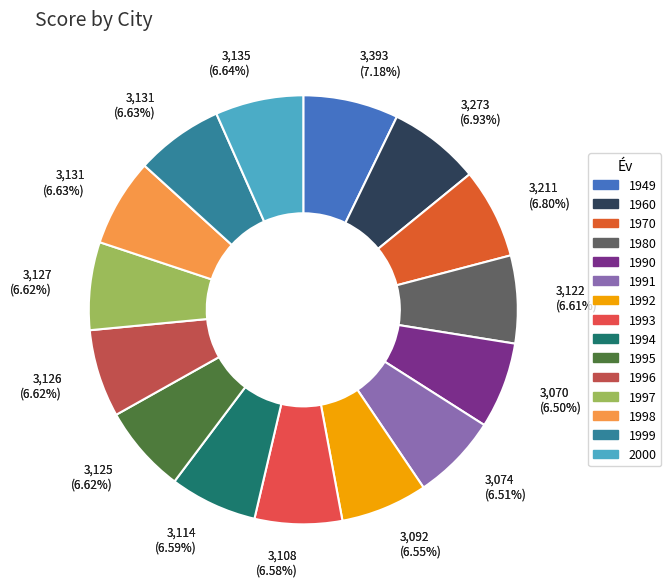

Count the number of slices in the pie.

15